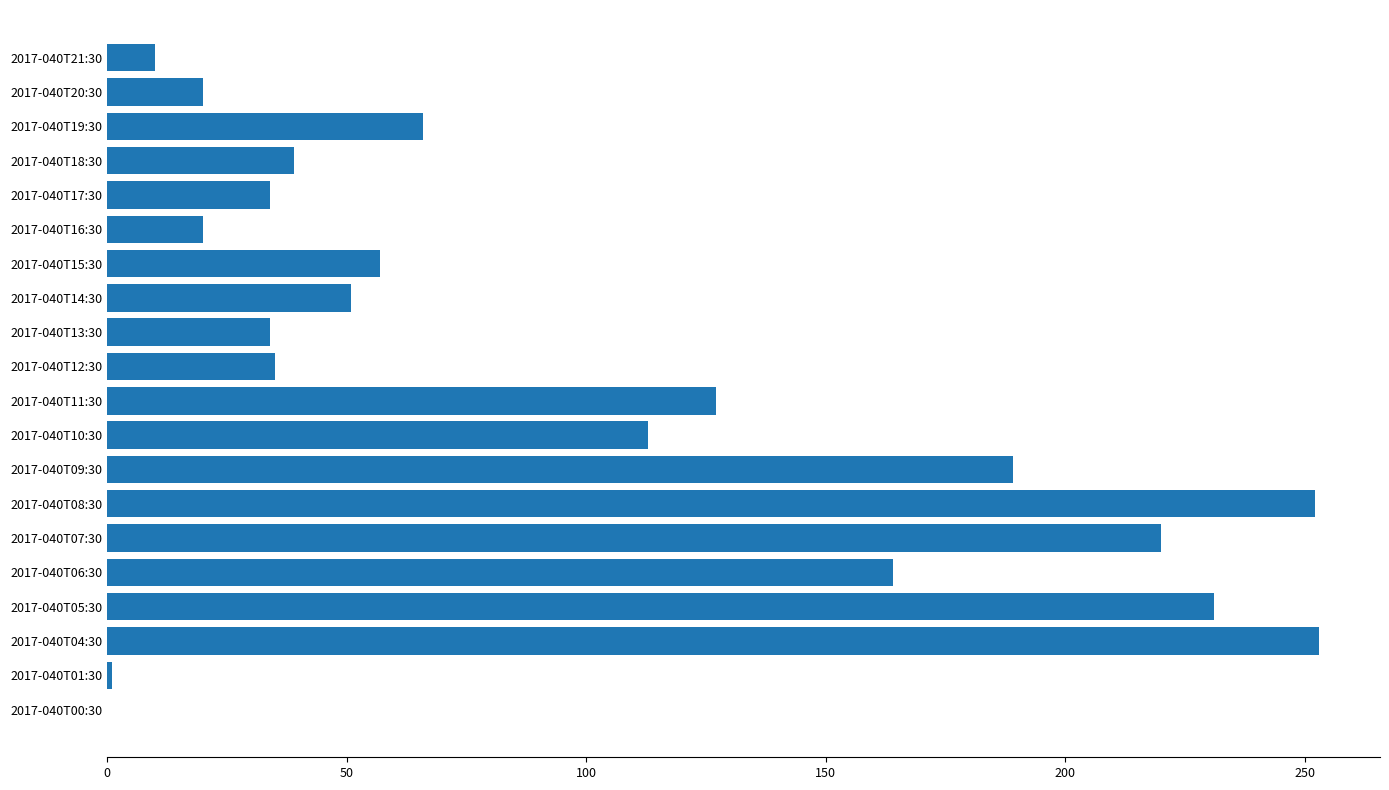

What is the sum of all values?

1916